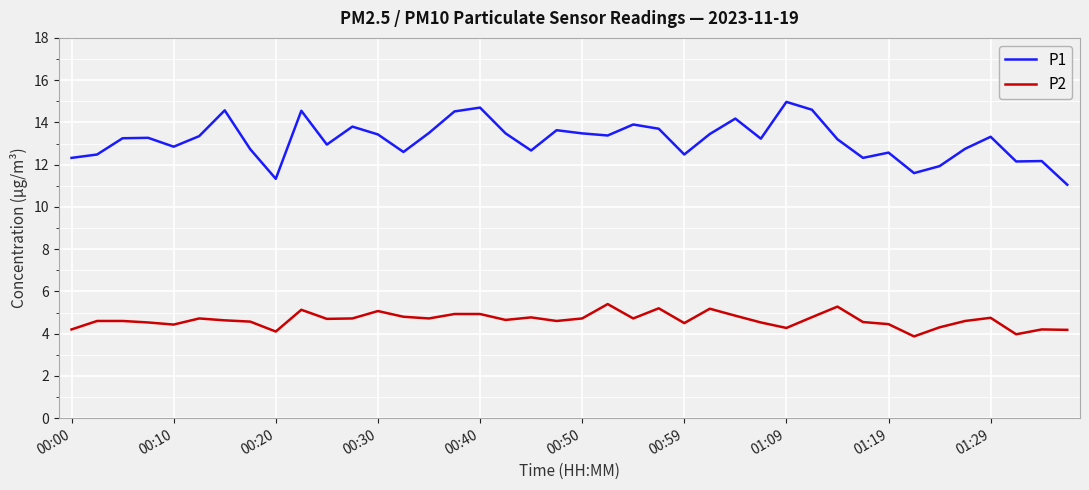

True or false: P2 and P1 intersect in this chart.

False